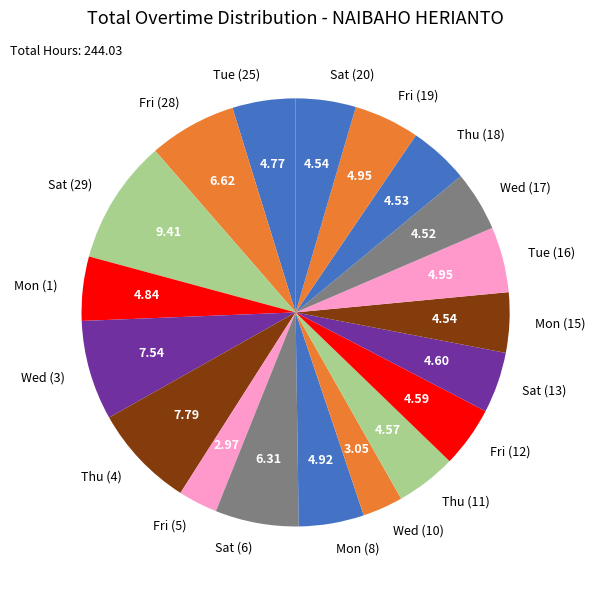

Count the number of slices in the pie.

19